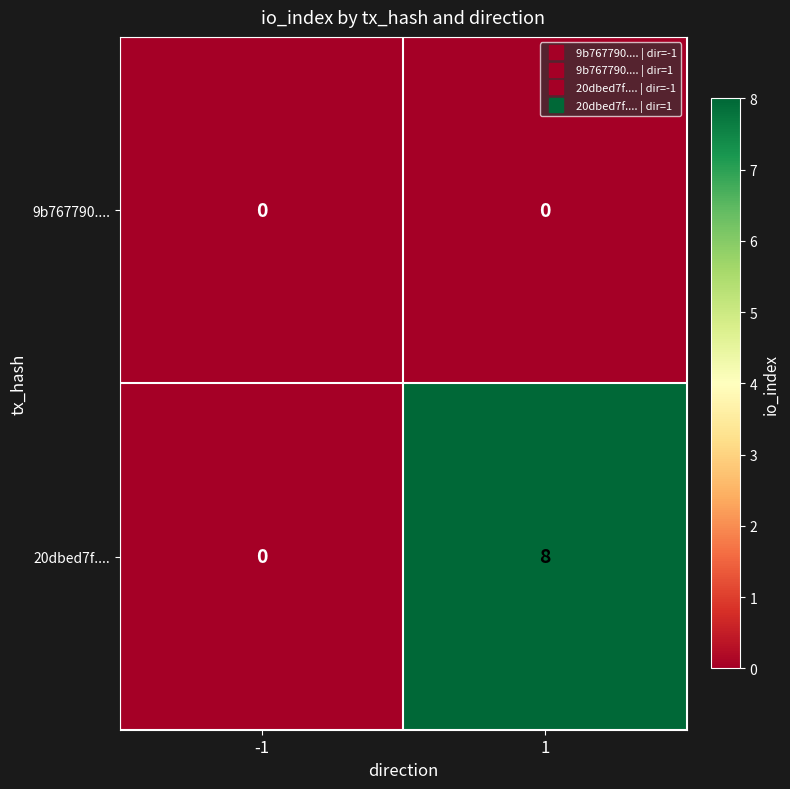

Between -1 and 1, which series saw the biggest shift?

20dbed7f....